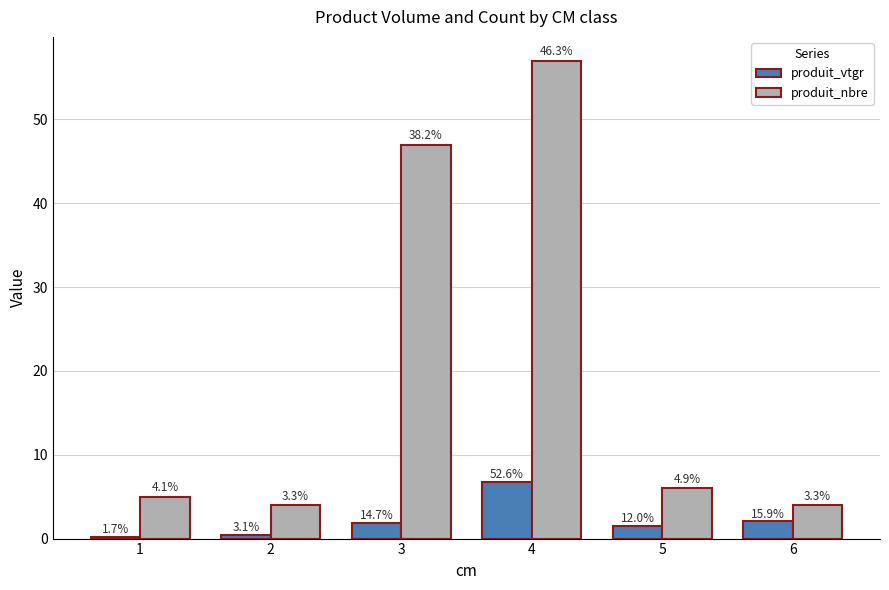

Between 1 and 5, which series saw the biggest shift?

produit_vtgr